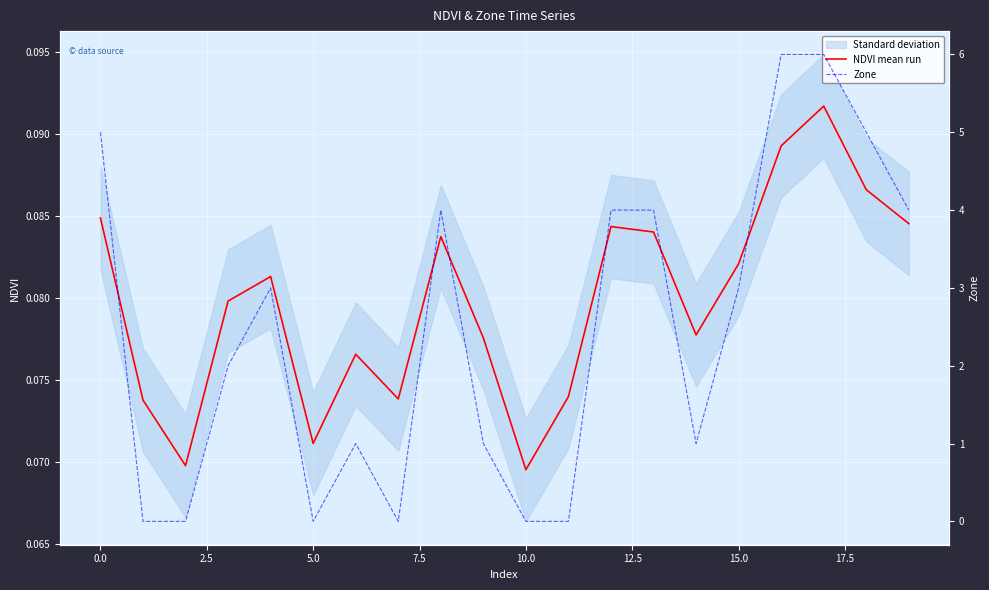

Reading left to right, extract all data points from this chart.

NDVI mean run: 0.1	0.1	0.1	0.1	0.1	0.1	0.1	0.1	0.1	0.1	0.1	0.1	0.1	0.1	0.1	0.1	0.1	0.1	0.1	0.1
Zone: 5.0	0.0	0.0	2.0	3.0	0.0	1.0	0.0	4.0	1.0	0.0	0.0	4.0	4.0	1.0	3.0	6.0	6.0	5.0	4.0